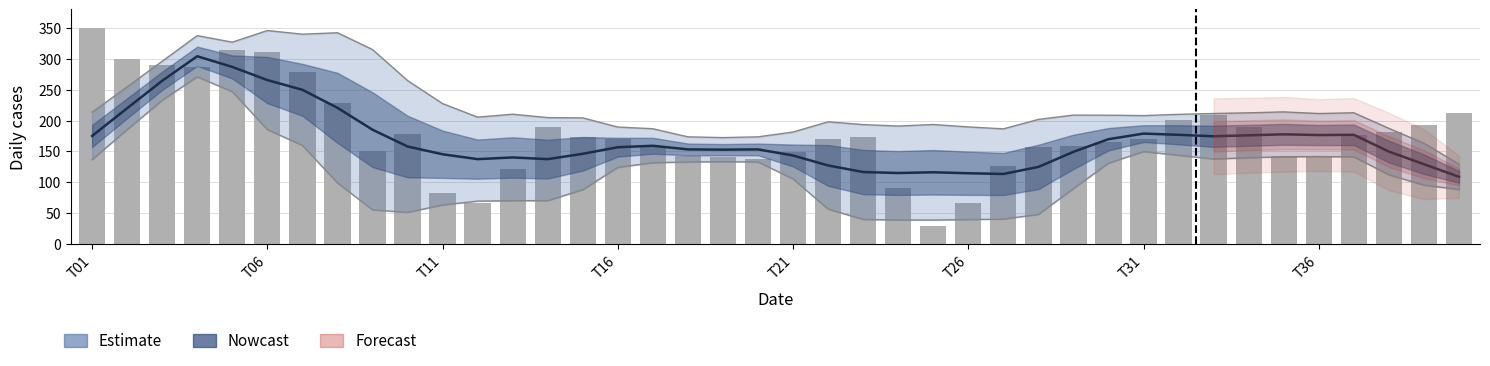

Are the bars horizontal?

No